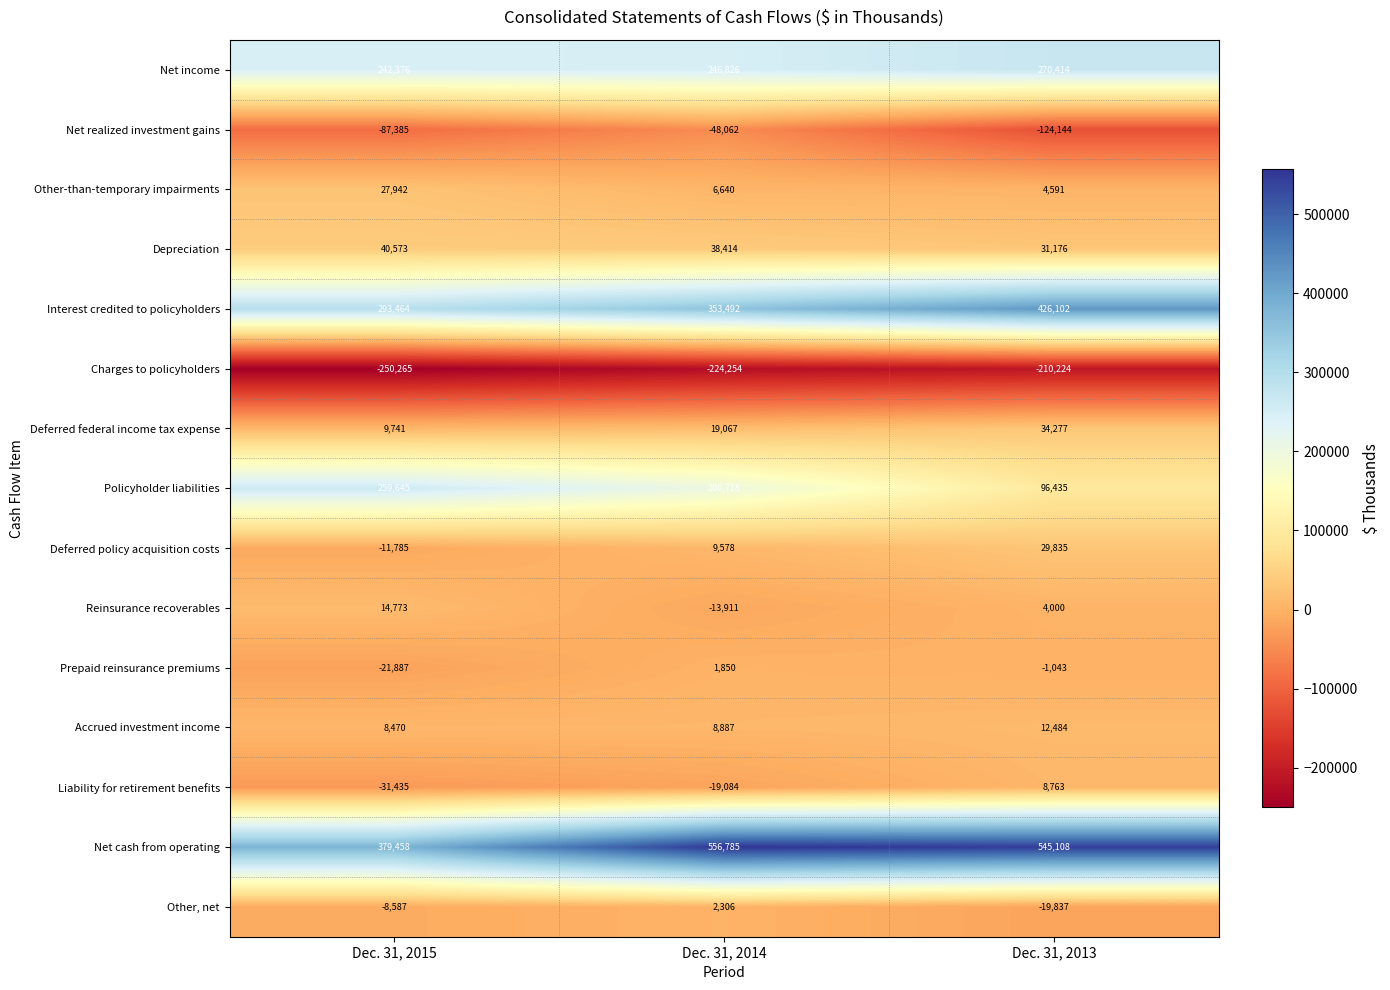

What is the difference between the maximum and minimum values in the Net realized investment gains series?

76082